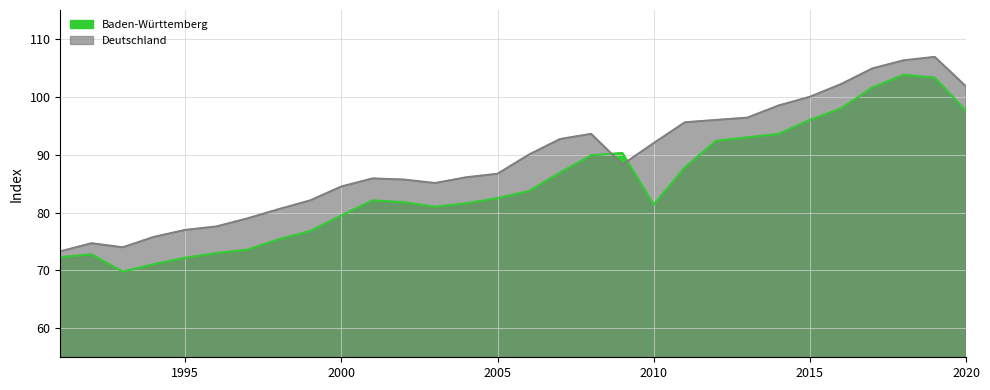

Does the chart have visible grid lines?

Yes